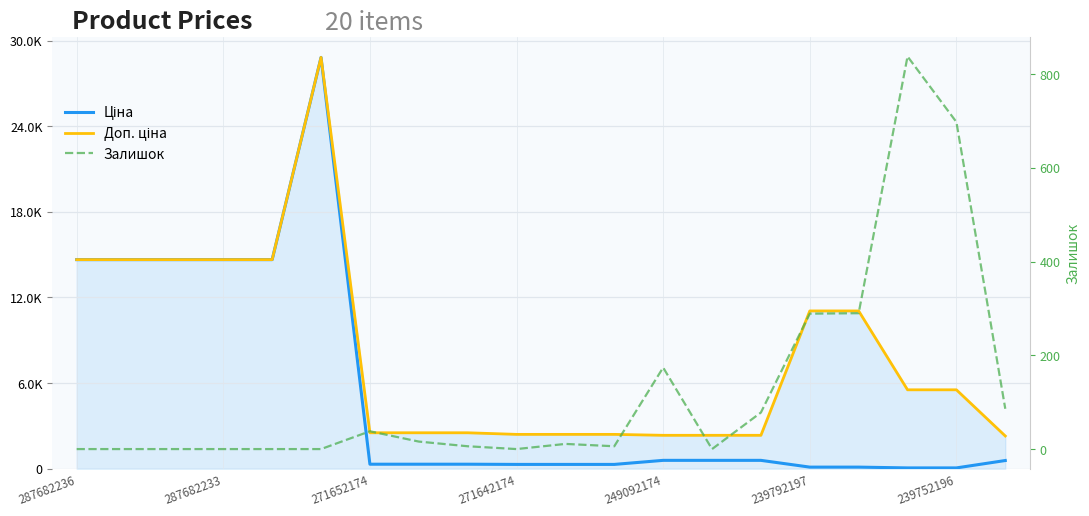

Reading left to right, list all the values displayed in this chart.

Ціна: 14649.6	14649.6	14649.6	14649.6	14649.6	28821.8	314.7	314.7	314.7	300.6	300.6	300.6	584.9	584.9	584.9	110.5	110.5	55.3	55.3	573.2
Доп. ціна: 14649.6	14649.6	14649.6	14649.6	14649.6	28821.8	2517.5	2517.5	2517.5	2405.2	2405.2	2405.2	2339.7	2339.7	2339.7	11055.0	11055.0	5528.0	5528.0	2292.9
Залишок: 0.0	0.0	0.0	0.0	0.0	0.0	38.0	16.0	6.0	0.0	11.0	6.0	174.0	0.0	78.0	289.0	290.0	838.0	698.0	86.0